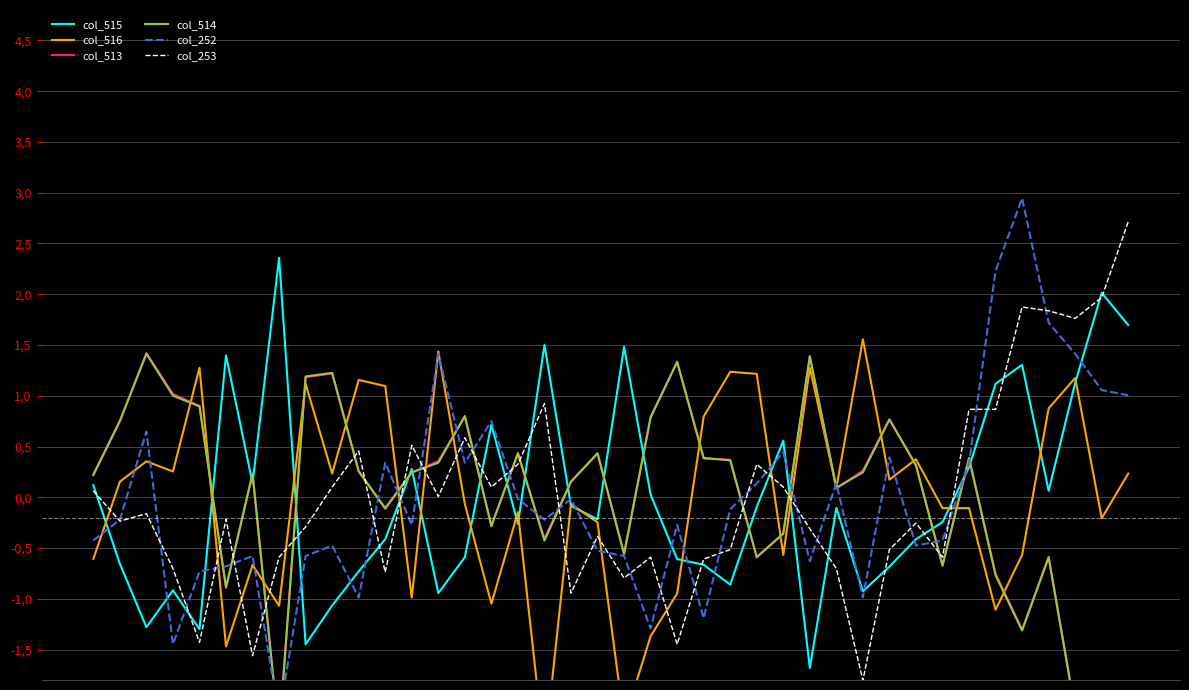

How many interior local peaks does the col_516 series have?

13